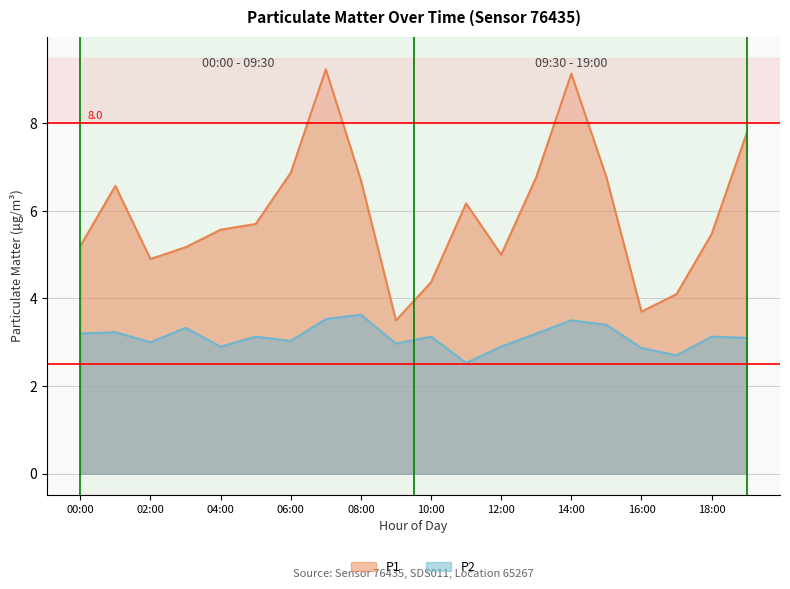

Rank the series by their maximum value, from highest to lowest.

P1, P2